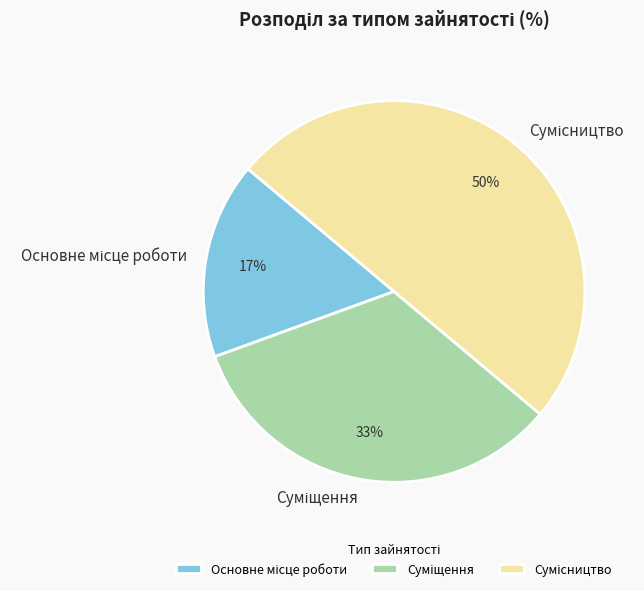

To the nearest percent, what is the difference between the largest and smallest slice percentages?

33%